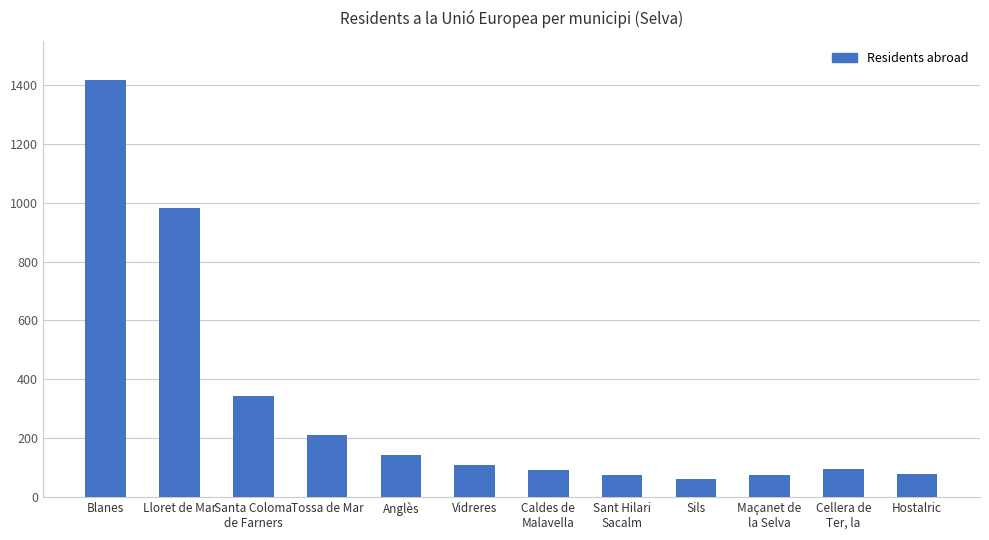

What is the change in value from Tossa de Mar to Caldes de
Malavella?

-119